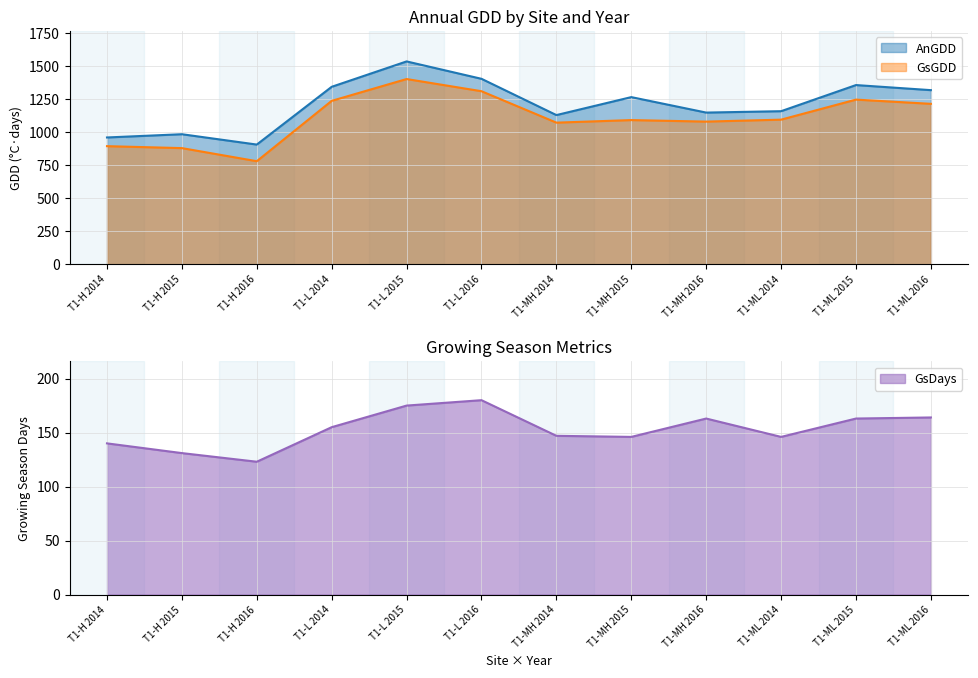

How many lines are shown in the chart?

3